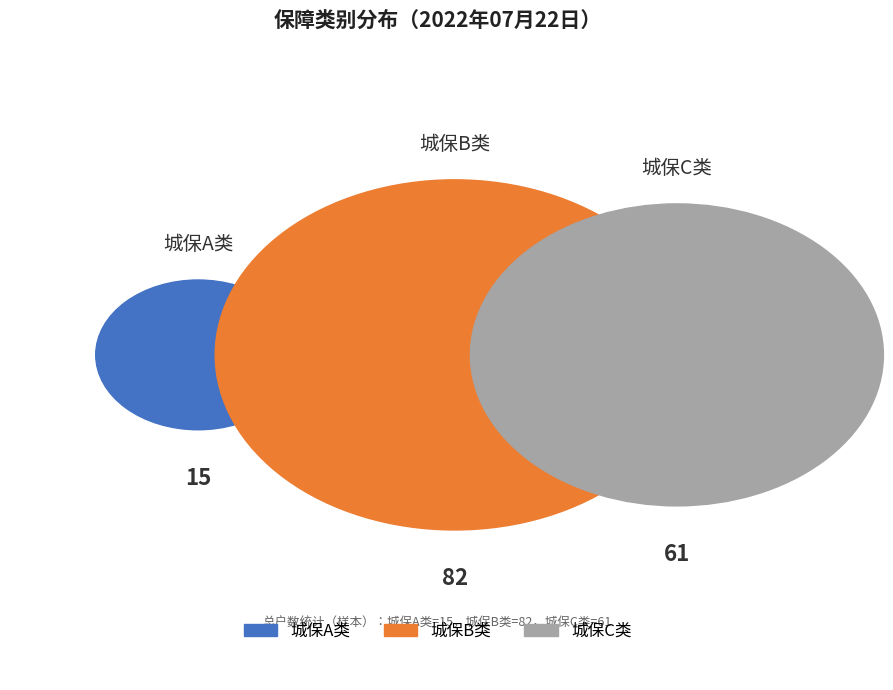

Is 城保C类 the majority of the pie?

No